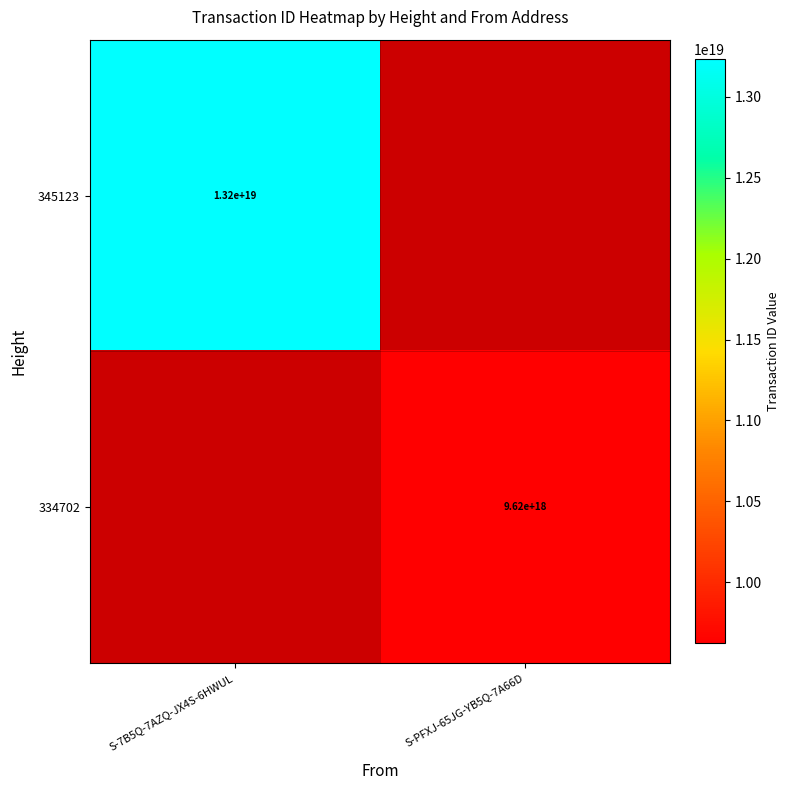

What is the greatest value displayed?

13232344629028986880.0